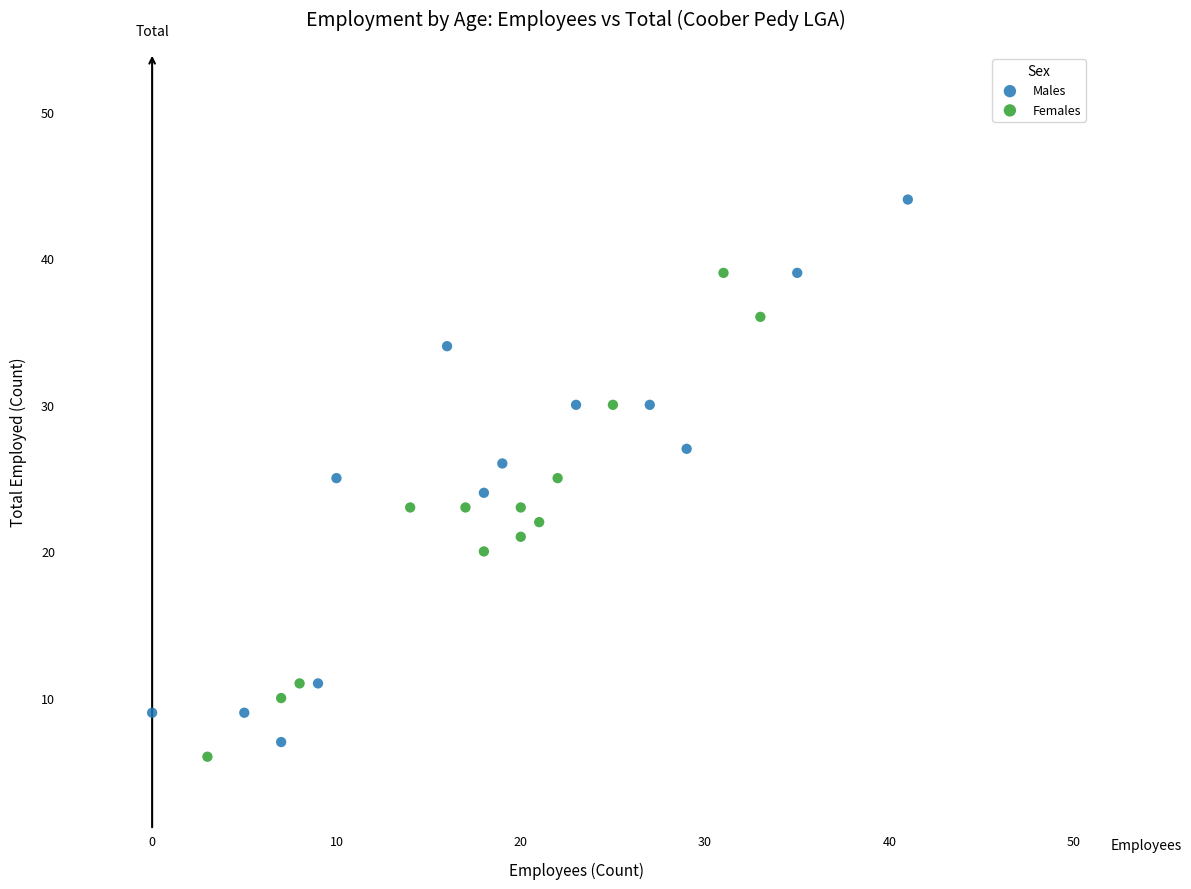

Which series reaches the maximum Y coordinate?

Males